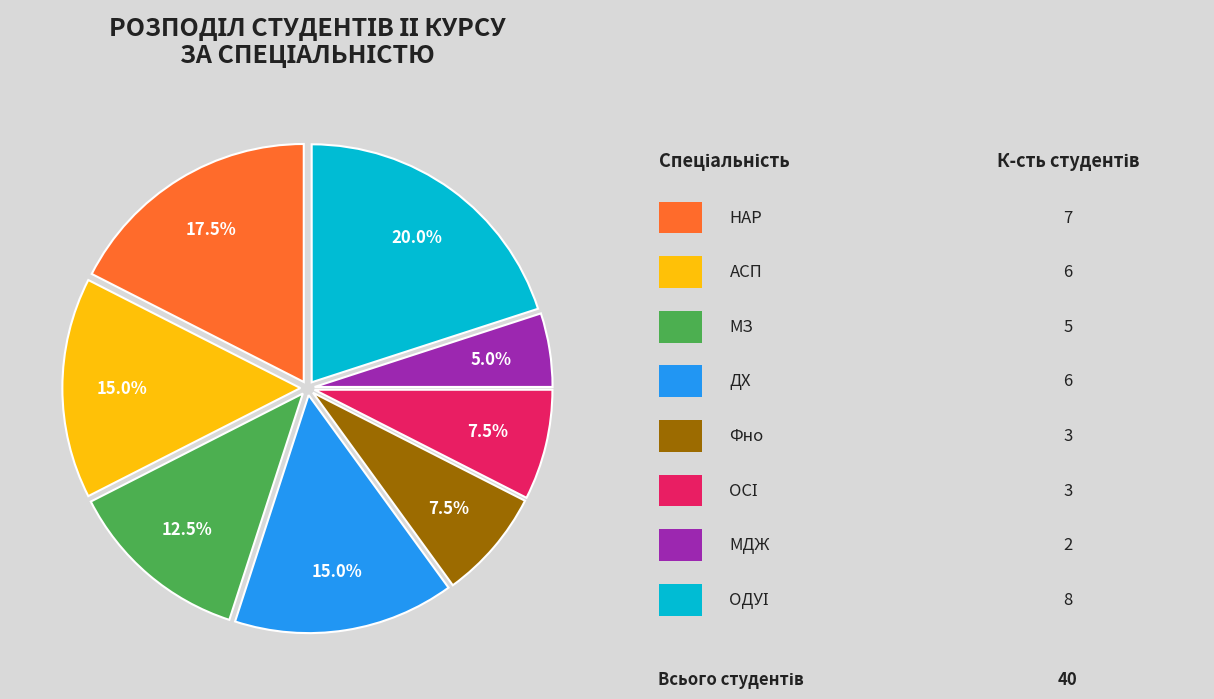

Is there any slice that represents more than half of the pie?

No